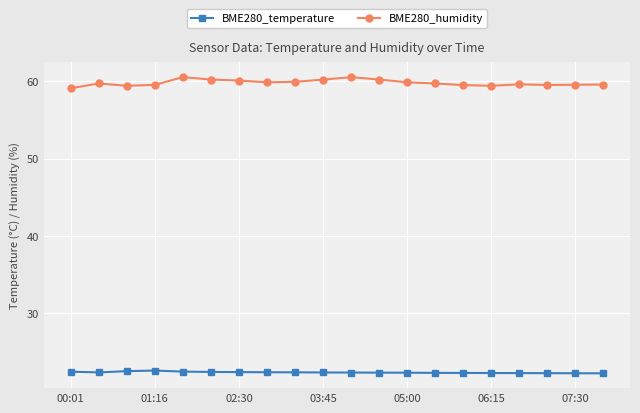

Which series has the largest range (max minus min)?

BME280_humidity